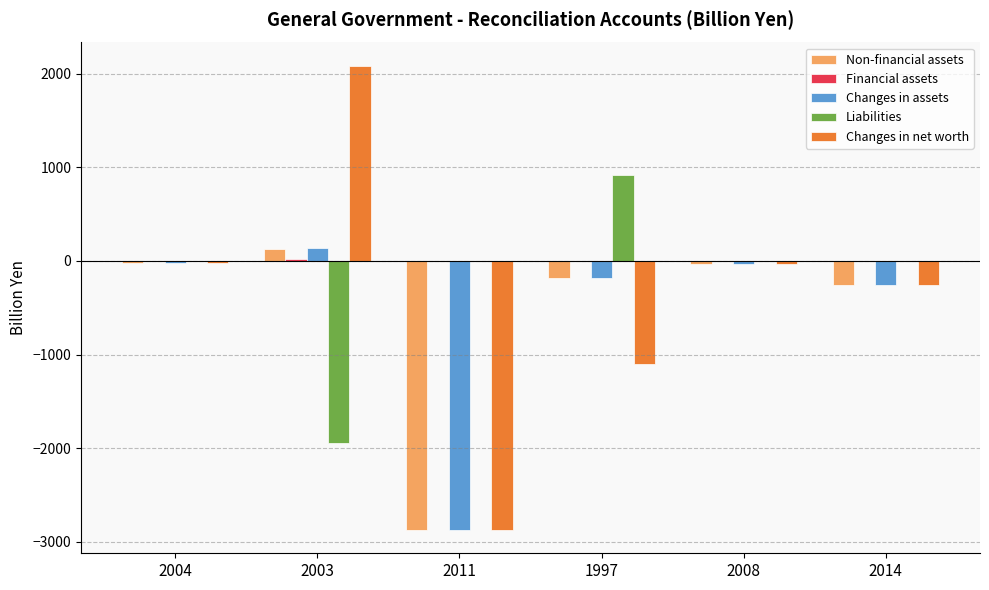

The value of Liabilities at 2004 is 0.0. True or false?

True